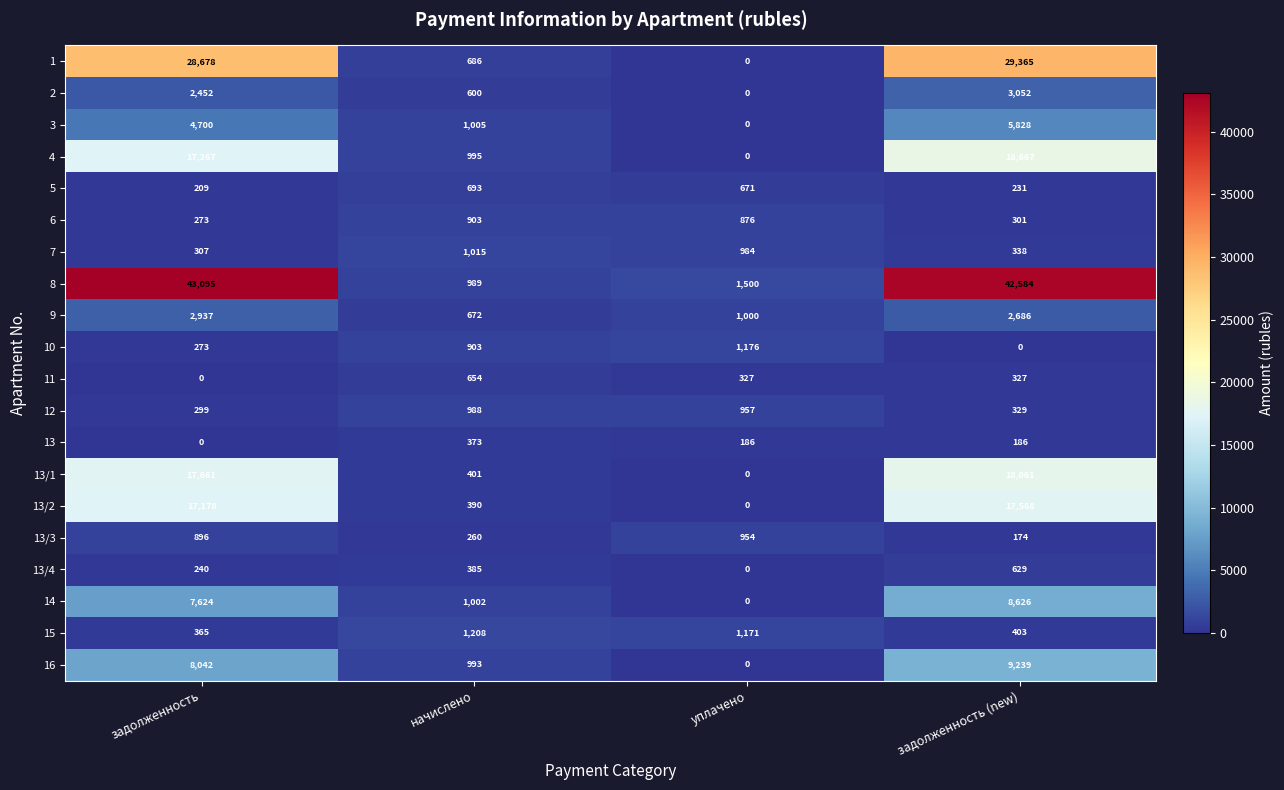

What is the average value of the 14 series?

4313